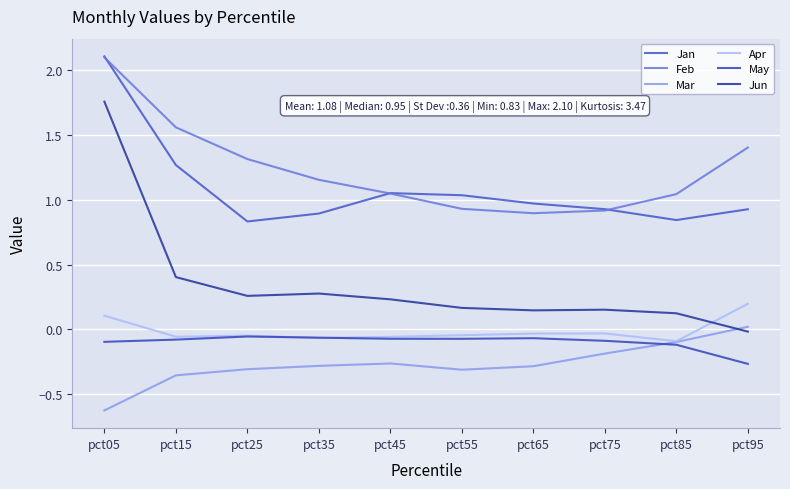

The value of Mar at pct75 is -0.3. True or false?

False